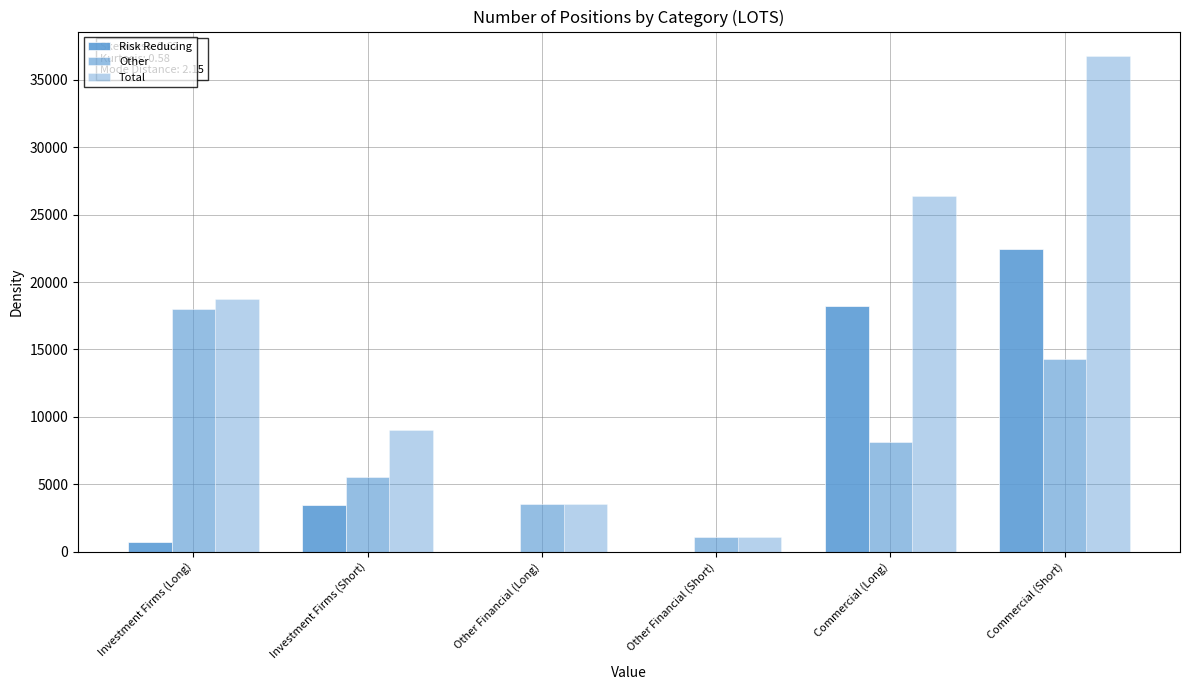

What is the difference between the second highest and second lowest values in the Other series?

10747.2